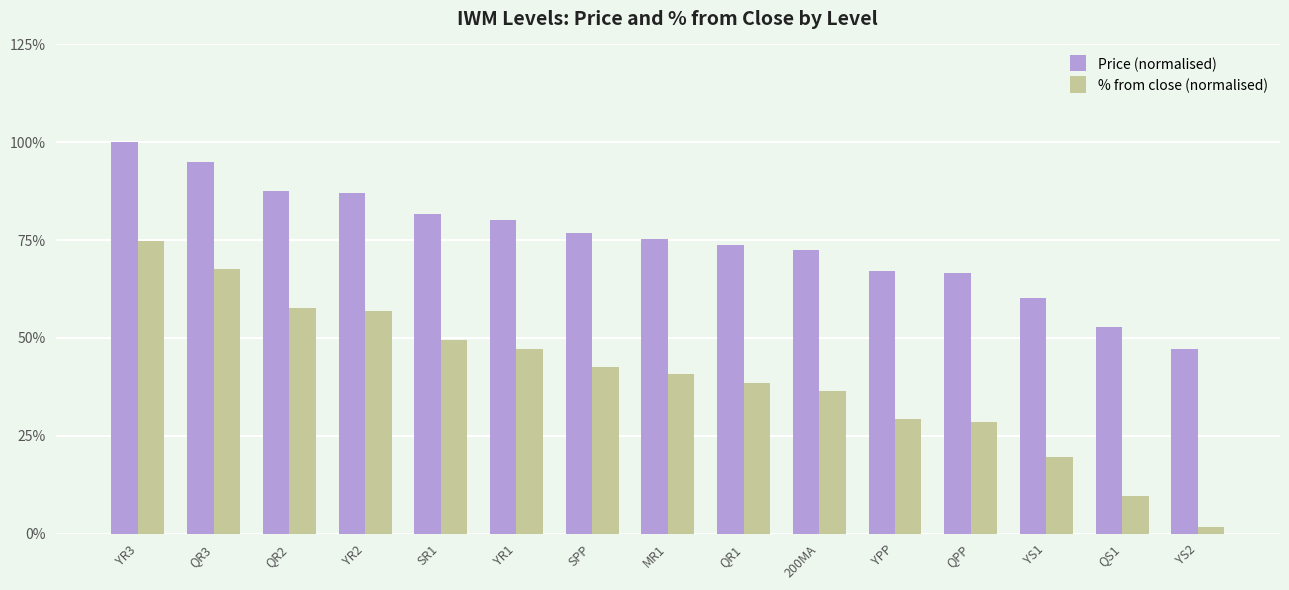

Does the chart contain any negative values?

No